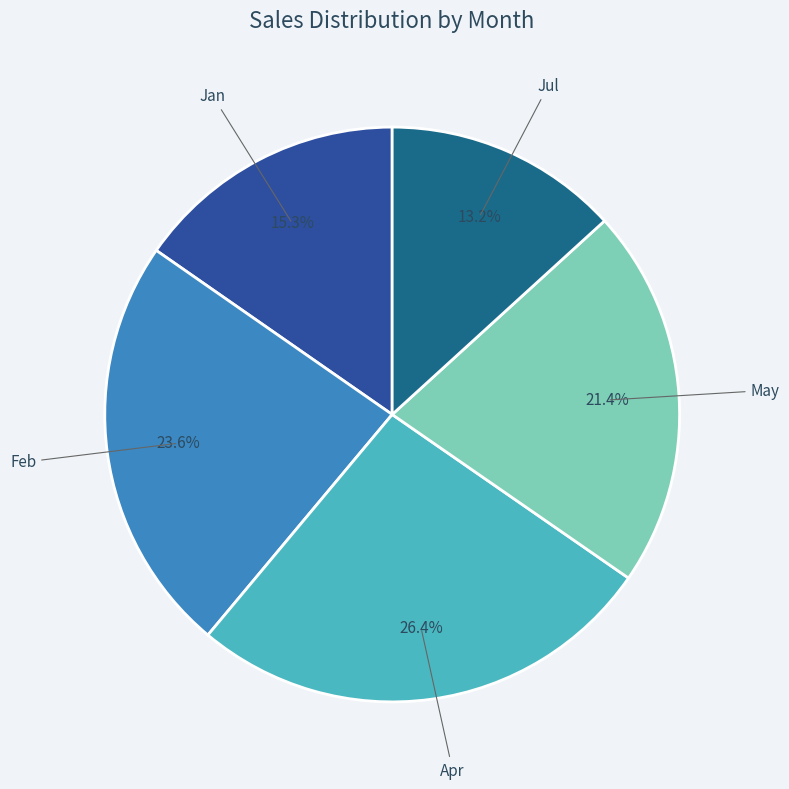

Combined, do Jul and Feb account for over 50%?

No